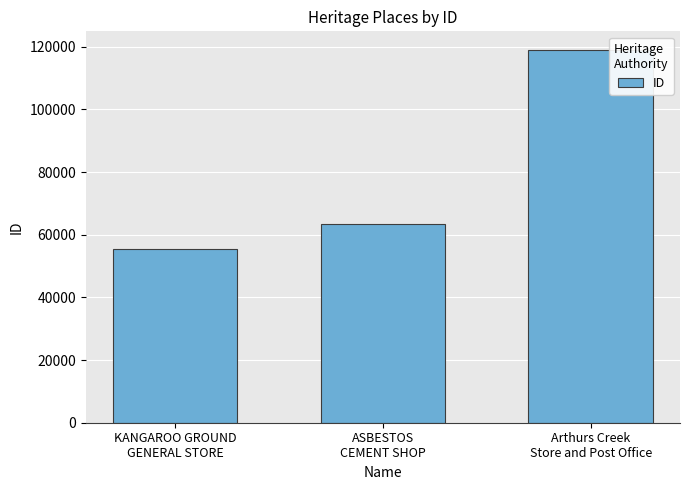

What is the sum of the values at ASBESTOS
CEMENT SHOP and KANGAROO GROUND
GENERAL STORE?

119039